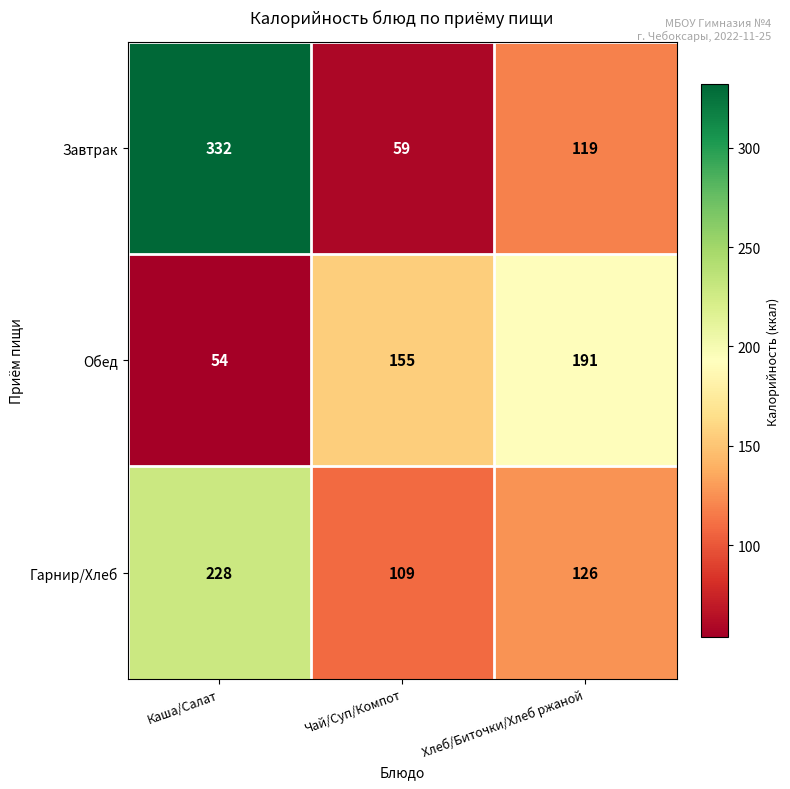

Reading left to right, what are all the values shown in this chart?

Завтрак: Каша/Салат=332	Чай/Суп/Компот=59	Хлеб/Биточки/Хлеб ржаной=119
Обед: Каша/Салат=54	Чай/Суп/Компот=155	Хлеб/Биточки/Хлеб ржаной=191
Гарнир/Хлеб: Каша/Салат=228	Чай/Суп/Компот=109	Хлеб/Биточки/Хлеб ржаной=126